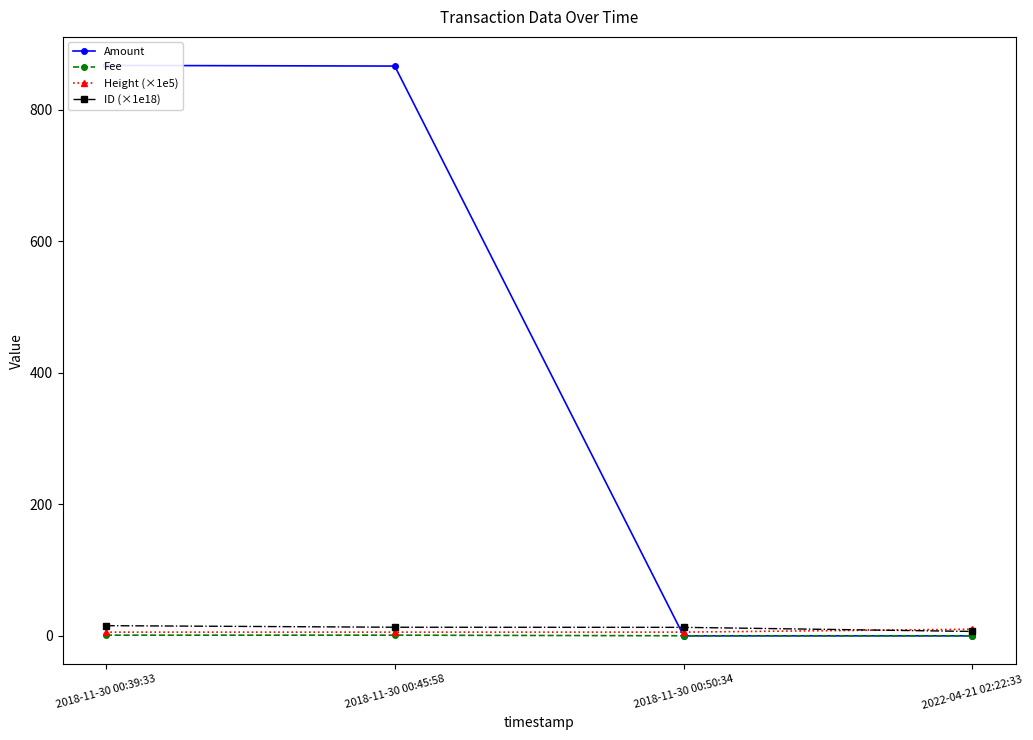

Reading left to right, transcribe all the data shown in this chart.

Amount: 2018-11-30 00:39:33=867.2	2018-11-30 00:45:58=866.2	2018-11-30 00:50:34=0.0	2022-04-21 02:22:33=0.0
Fee: 2018-11-30 00:39:33=1.0	2018-11-30 00:45:58=1.0	2018-11-30 00:50:34=0.1	2022-04-21 02:22:33=0.1
Height (×1e5): 2018-11-30 00:39:33=5.6	2018-11-30 00:45:58=5.6	2018-11-30 00:50:34=5.6	2022-04-21 02:22:33=10.1
ID (×1e18): 2018-11-30 00:39:33=15.4	2018-11-30 00:45:58=13.0	2018-11-30 00:50:34=12.9	2022-04-21 02:22:33=6.6